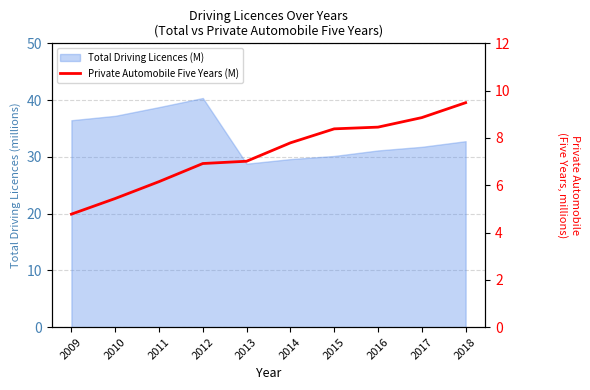

How many data points are less than 7?

4